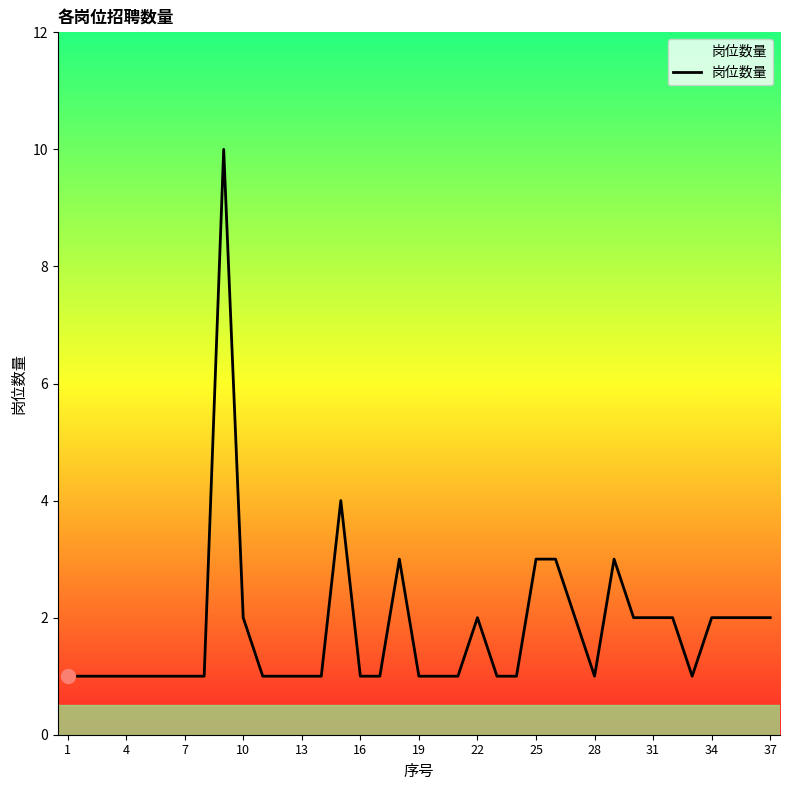

What is the greatest value displayed?

10